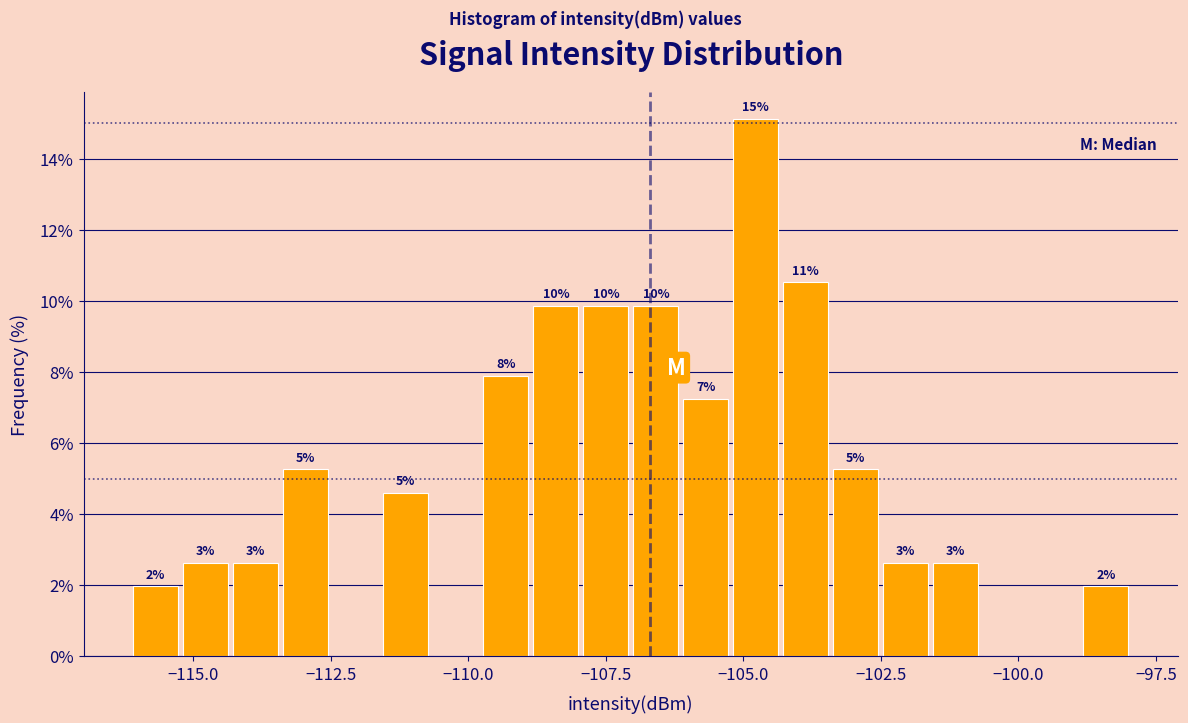

Read against the x-axis, roughly where is the centre of the tallest bar?

-105.0